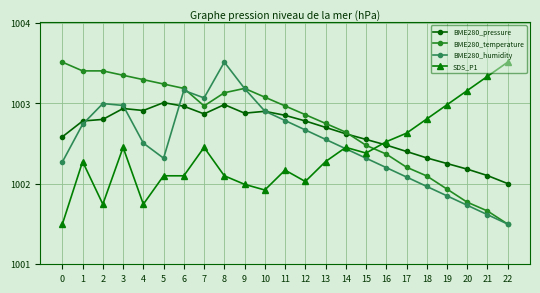

What is the sum of the BME280_pressure values at 0 and 16?

2005.1